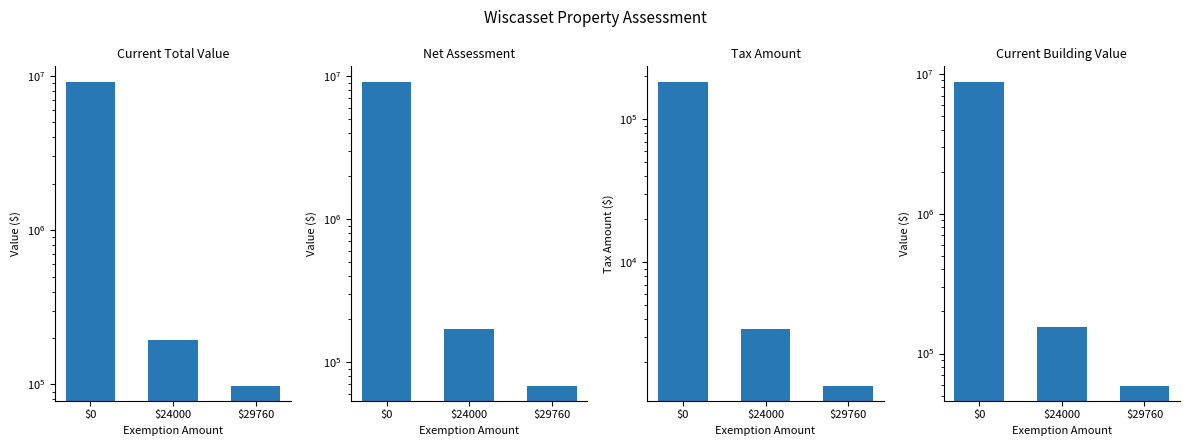

The value of Current Total Value at $0 is 15247529.8. True or false?

False